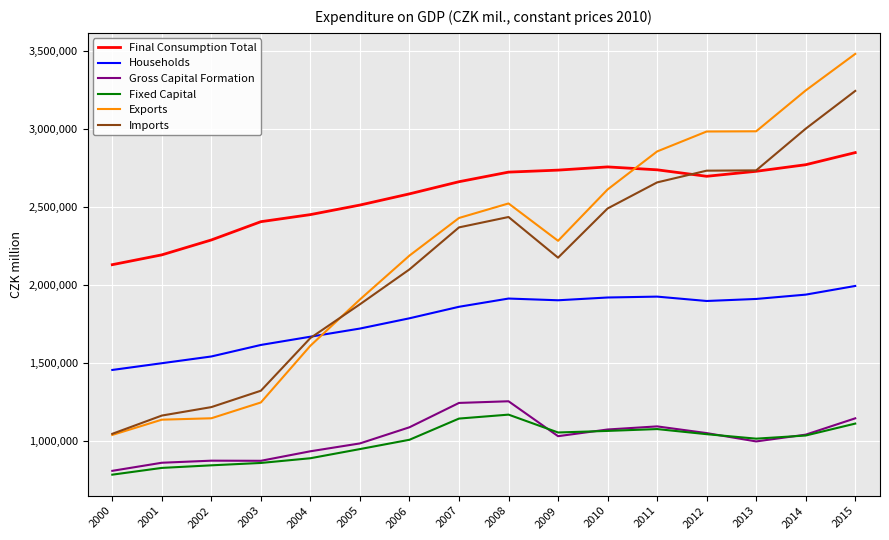

What is the difference between the maximum and minimum values in the Exports series?

2441755